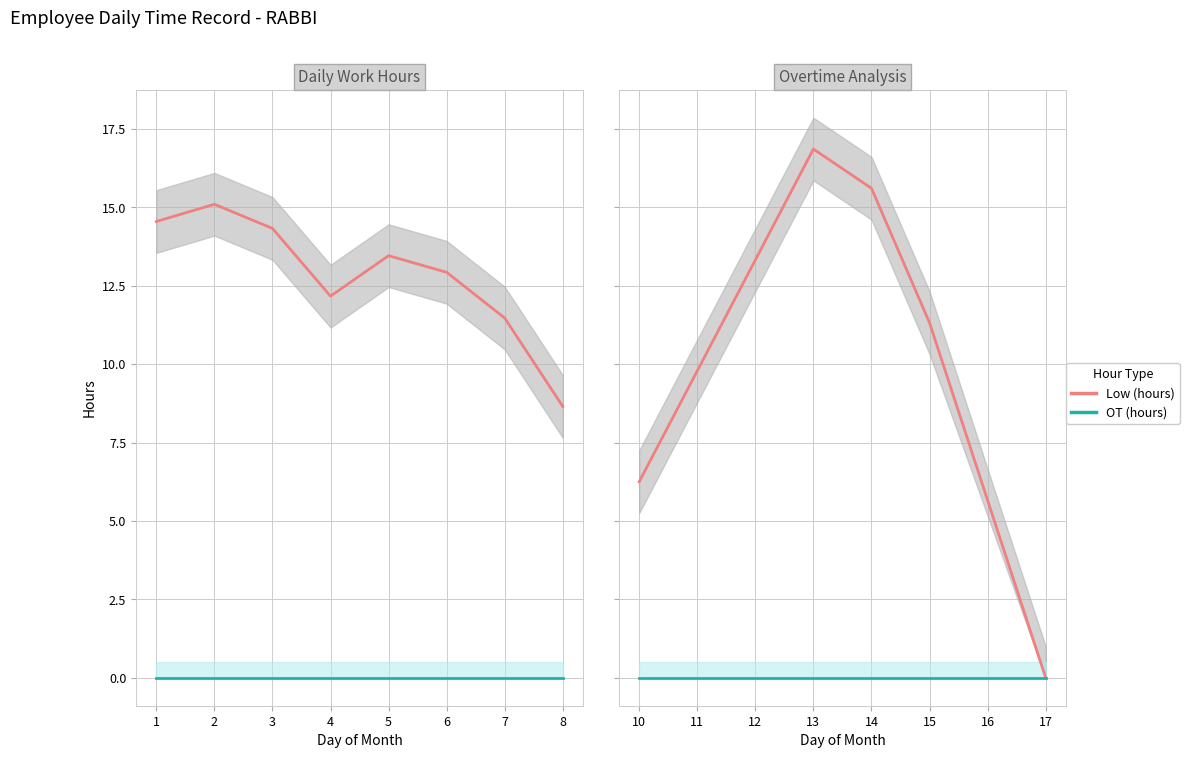

Does the chart display data point markers on the line(s)?

No